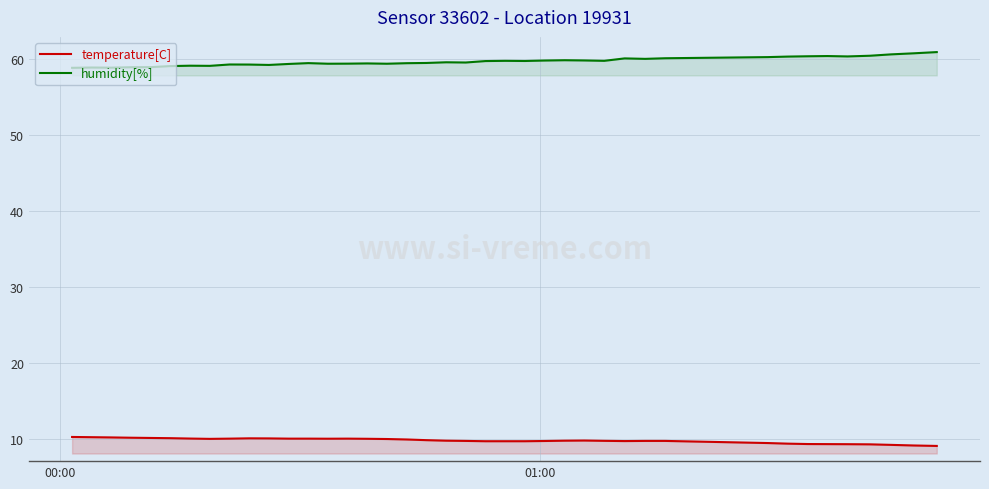

List the series in order of their peak value, lowest first.

temperature[C], humidity[%]